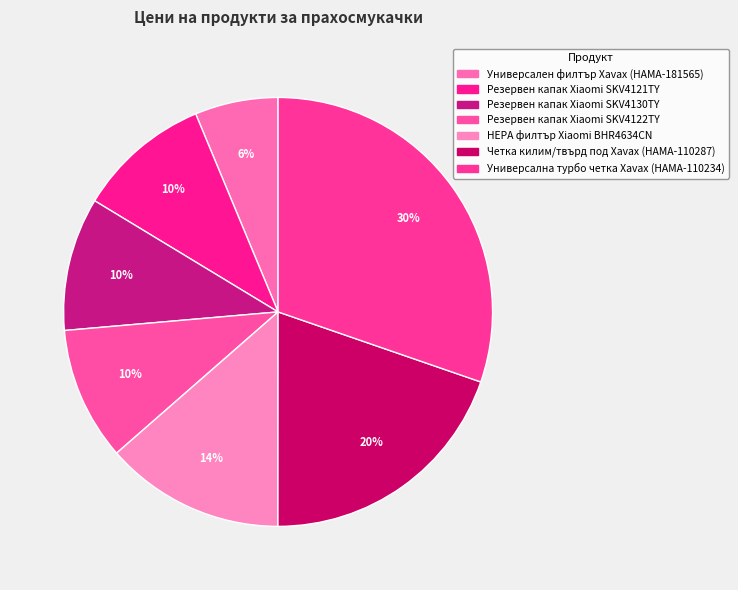

How many segments does this pie chart have?

7